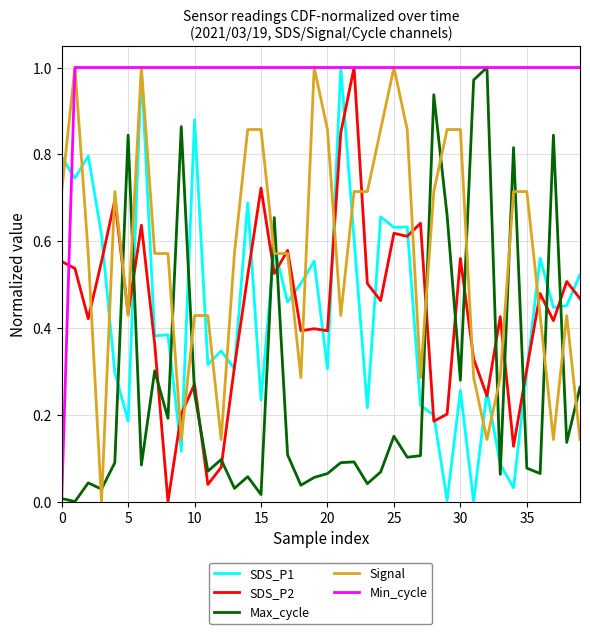

Count the number of data series in this chart.

5